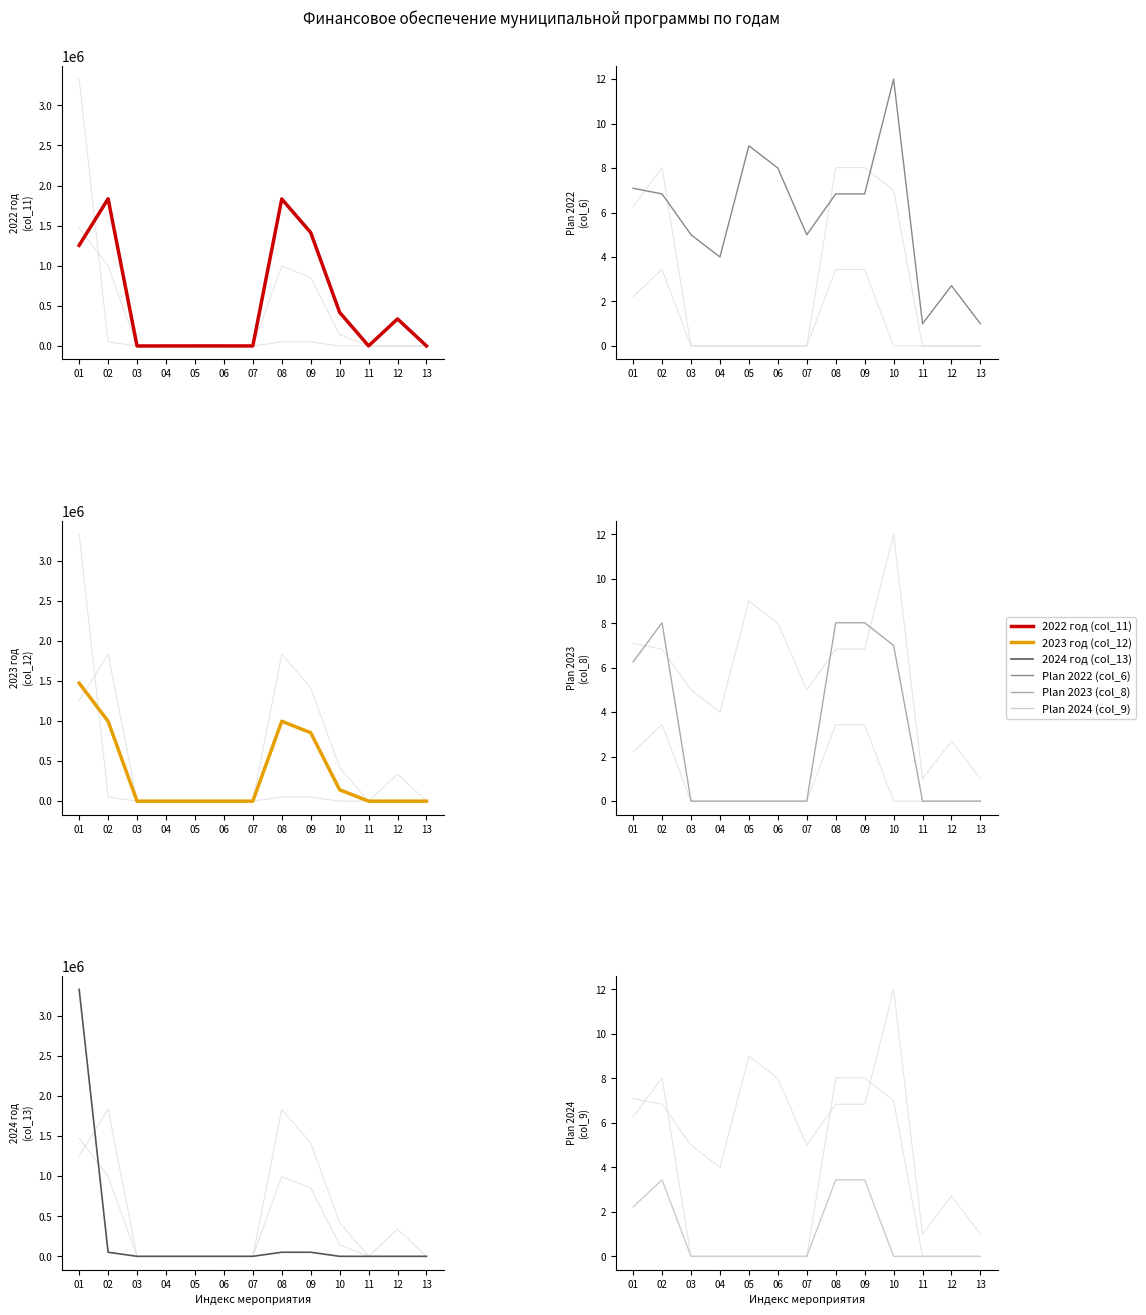

Is this an area chart (filled region under the line)?

No